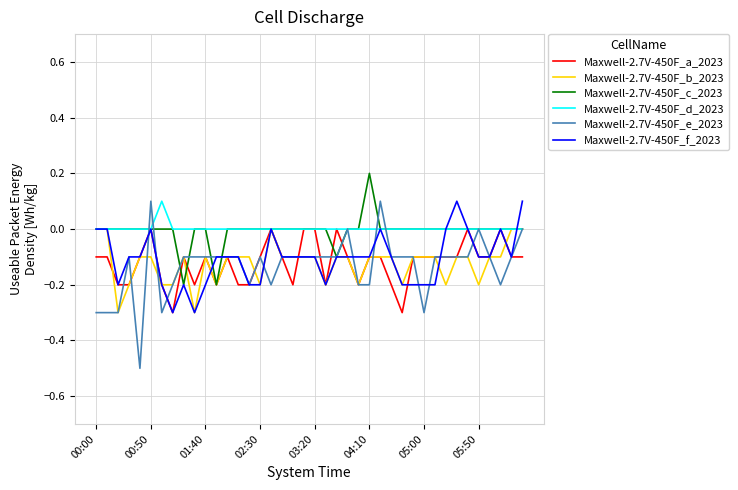

What is the smallest value displayed?

-0.5